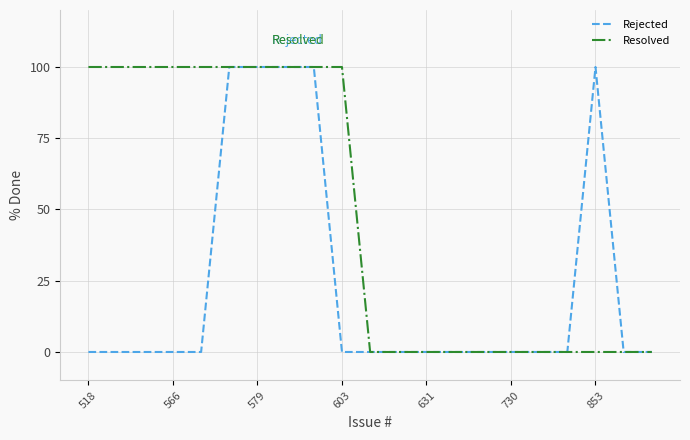

Reading right to left, what are all the values shown in this chart?

Rejected: 0	0	100	0	0	0	0	0	0	0	0	0	100	100	100	100	0	0	0	0	0
Resolved: 0	0	0	0	0	0	0	0	0	0	0	100	100	100	100	100	100	100	100	100	100